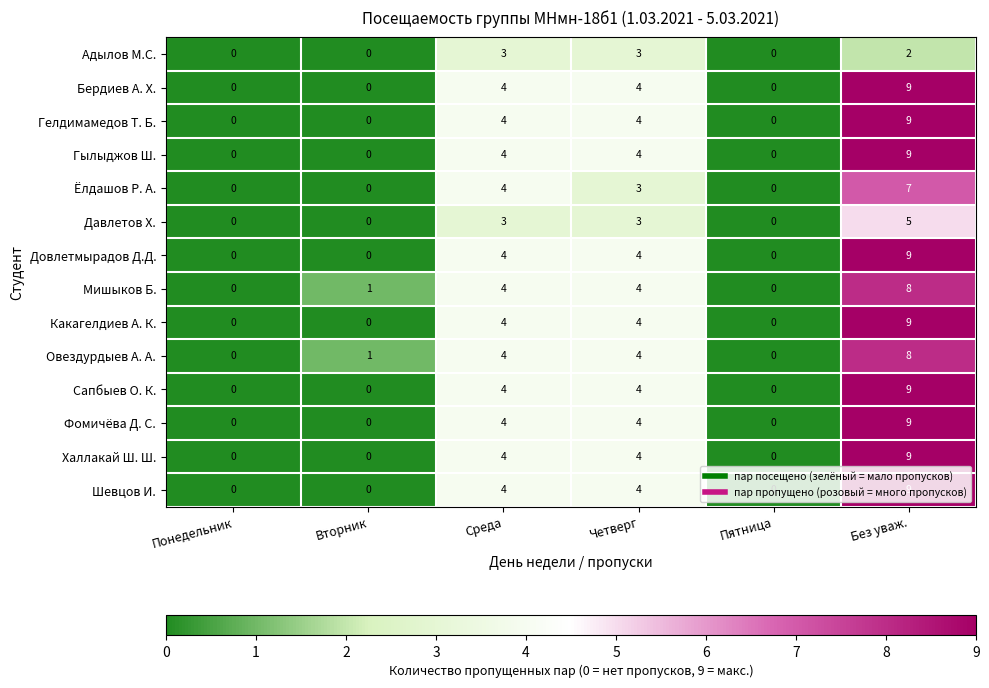

What value does the Бердиев А. Х. series have at Четверг?

4